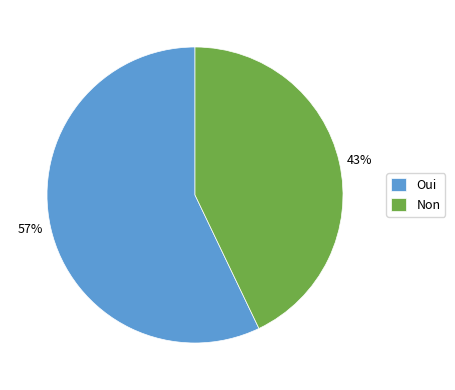

To the nearest percent, what portion does Oui represent?

57%